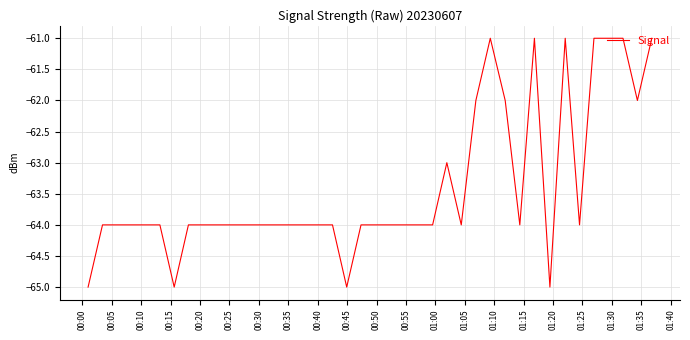

What is the difference between the maximum and minimum values?

4